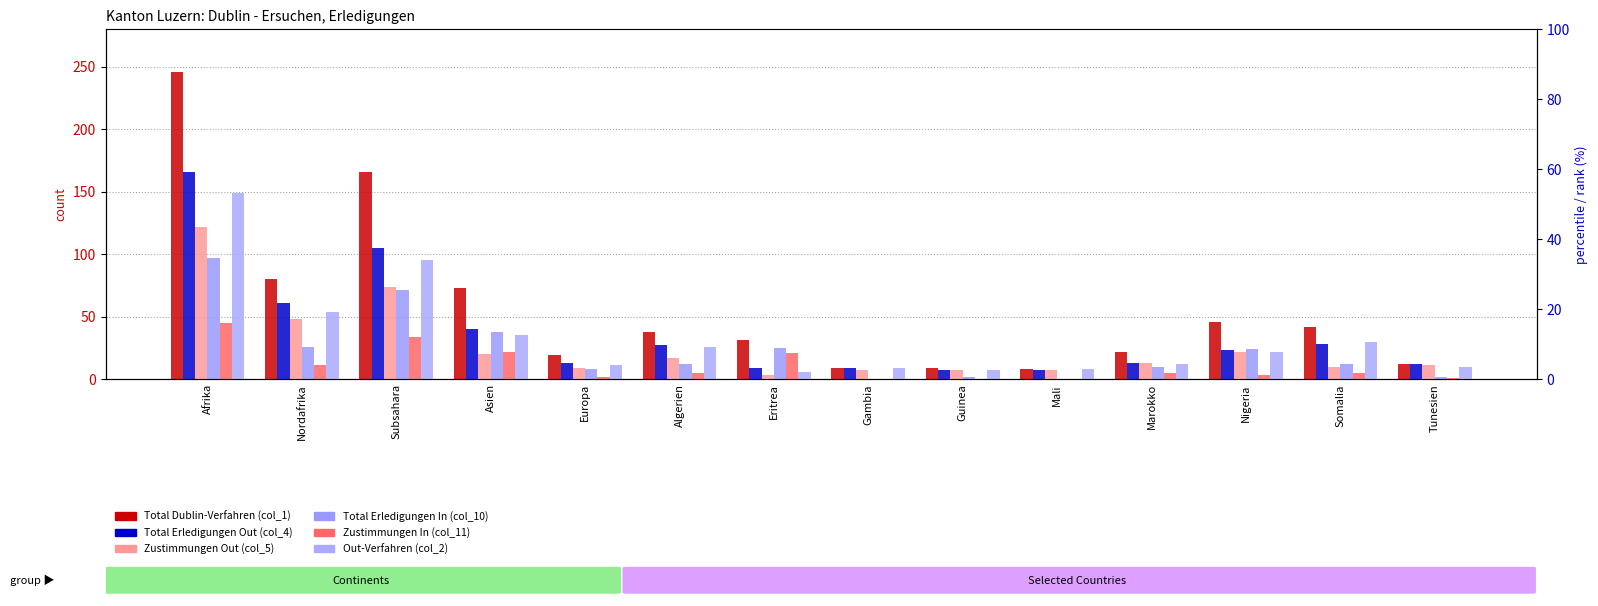

How many bars are there in total?

84